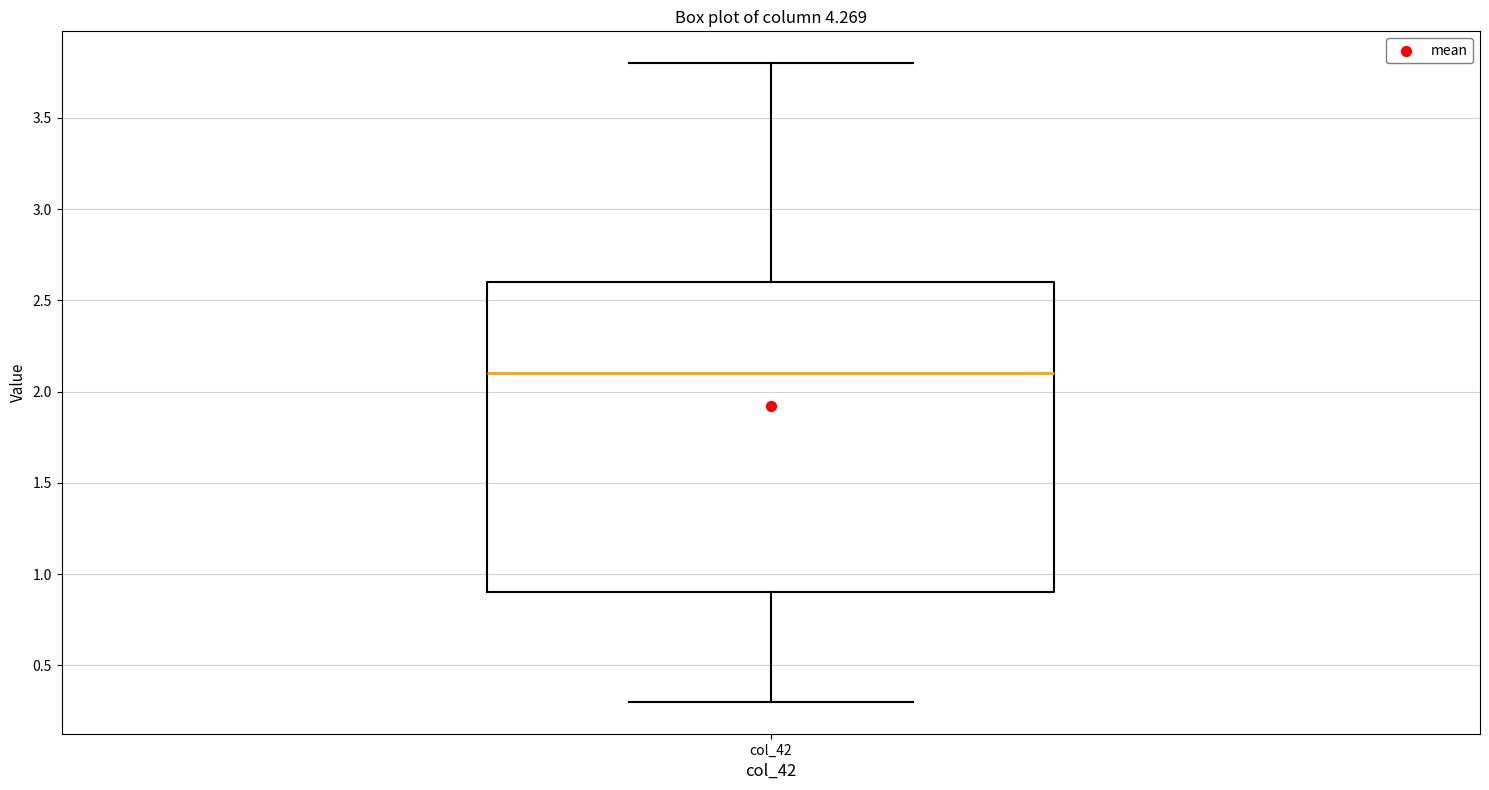

Read this box plot against the y-axis: the position of the median line, the range covered by the box, and the ends of both whiskers. The values are not printed on the chart, so give them approximately, as read against the axis.

median 2.1, box 0.9 to 2.6, whiskers 0.3 to 3.8